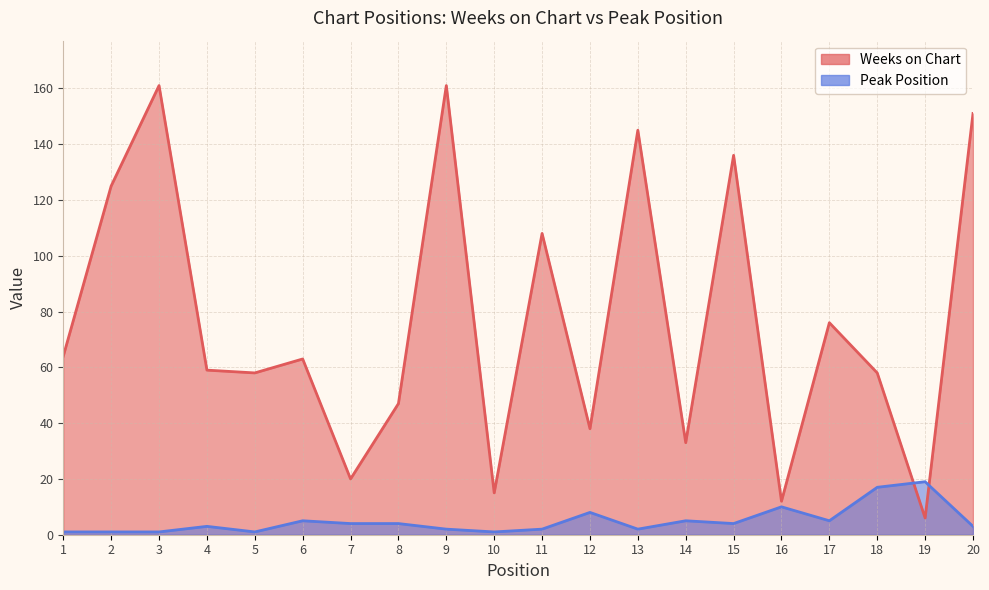

Where does the Weeks on Chart series first go above 63?

1